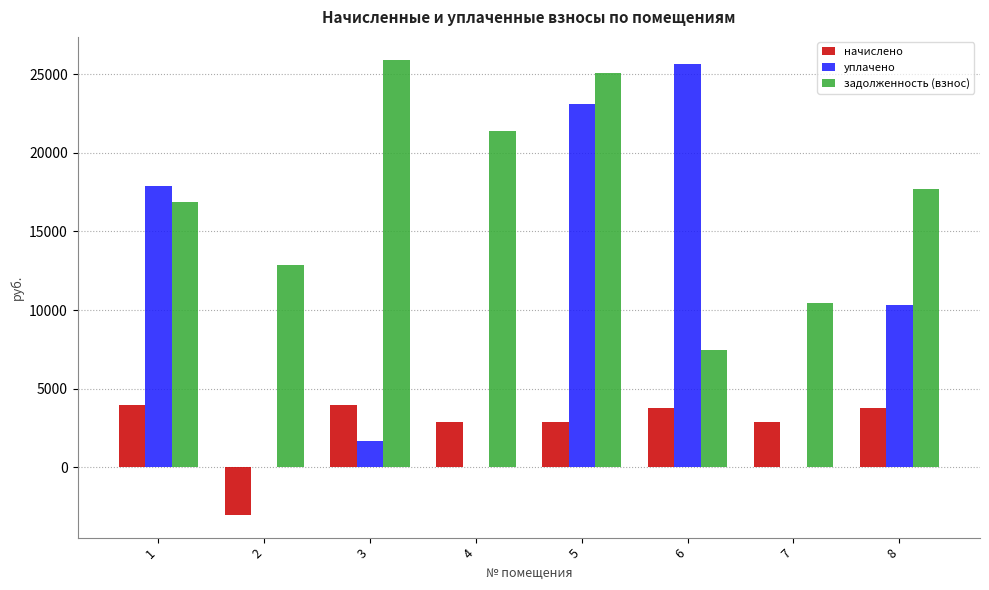

Where is уплачено nearest to the value 12803?

8